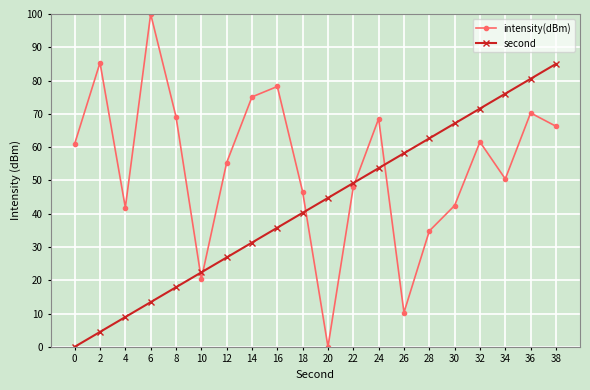

Is it true that second equals 31.2 at 38?

False